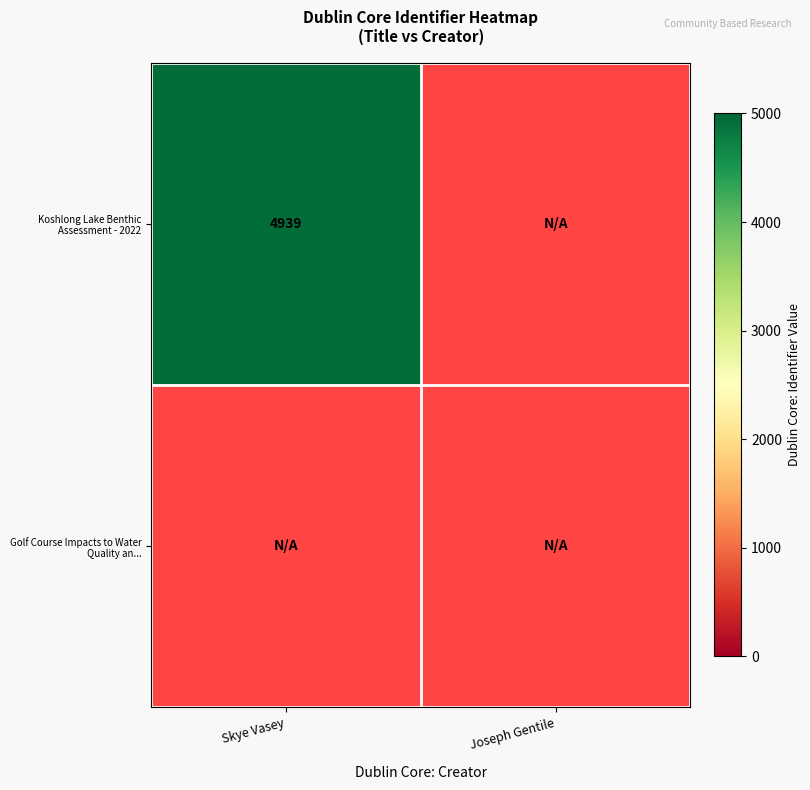

True or false: Koshlong Lake Benthic Assessment - 2022 has a value of 0 at Joseph Gentile.

True